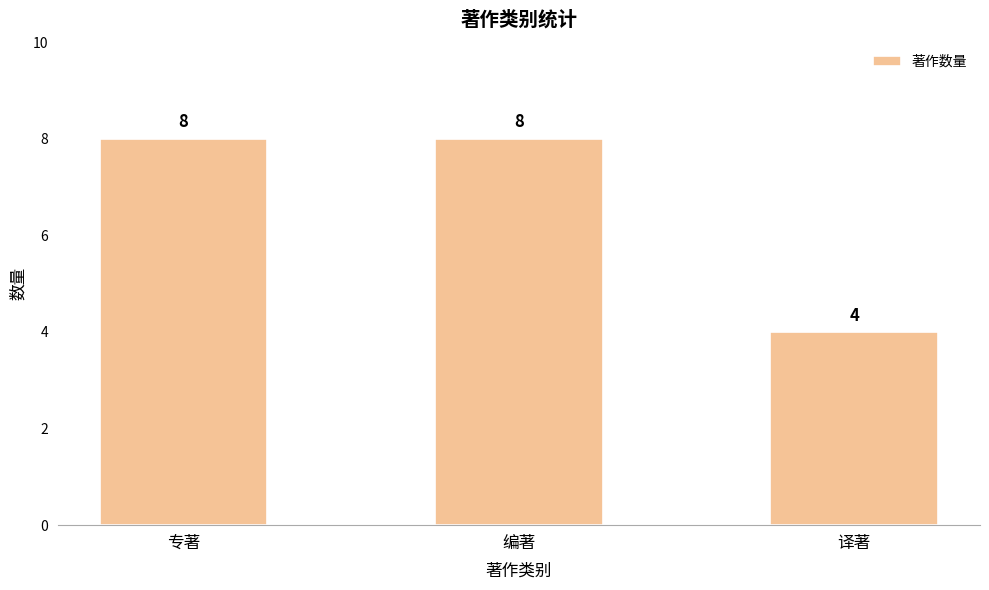

What position from the right is 译著?

1